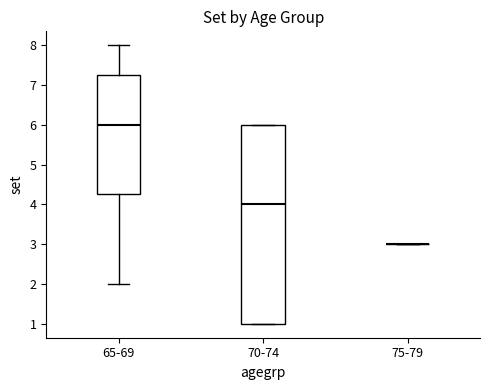

Comparing the boxes themselves (not the whiskers), which one is the tallest?

70-74